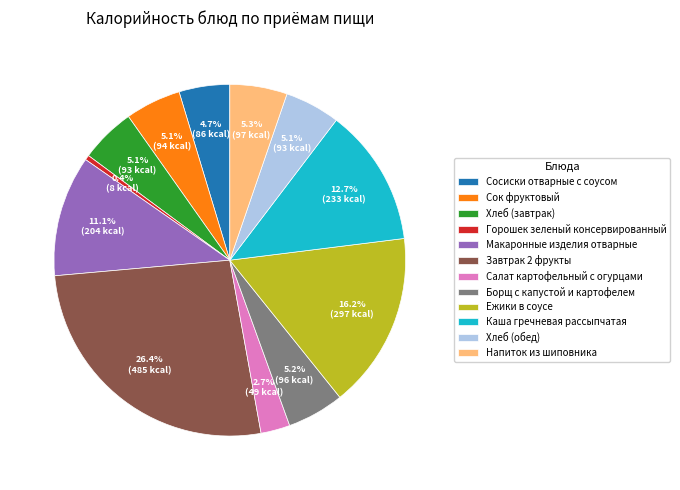

To the nearest percent, what percentage of the pie is Салат картофельный с огурцами?

3%